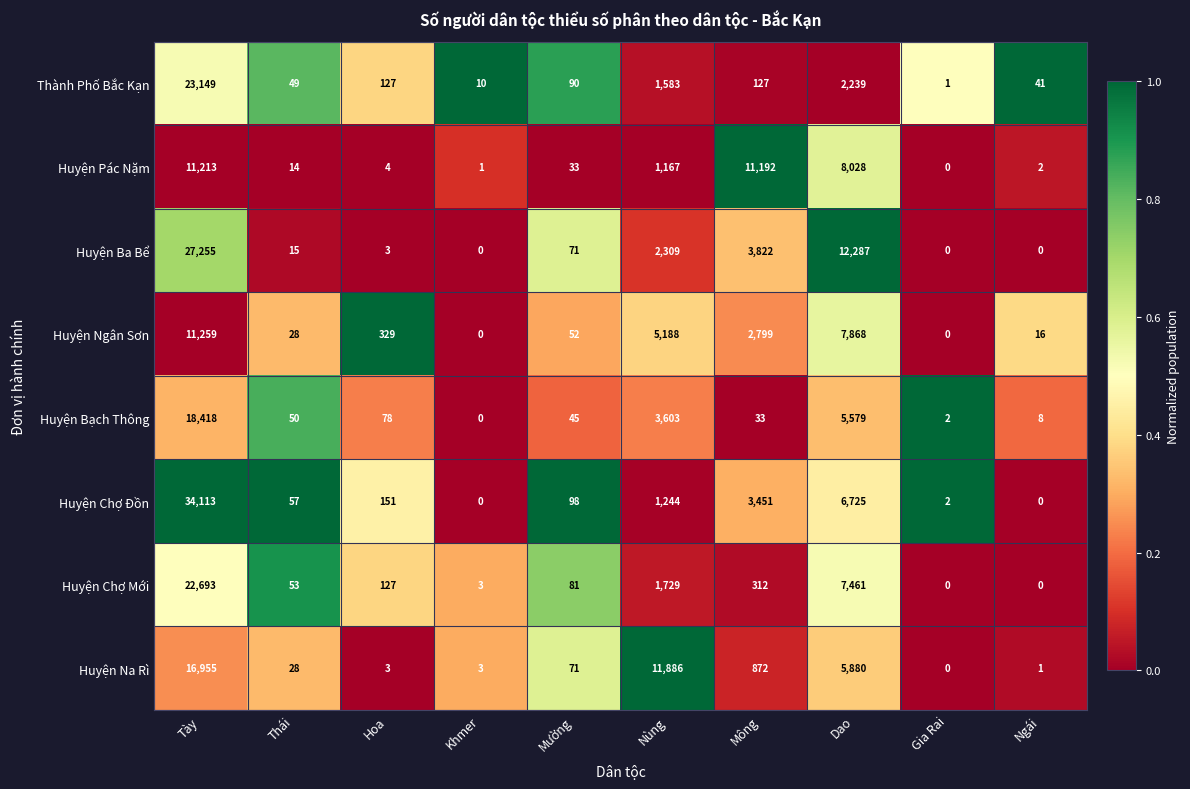

What is the difference between the maximum and second lowest values in the Huyện Ngân Sơn series?

11259